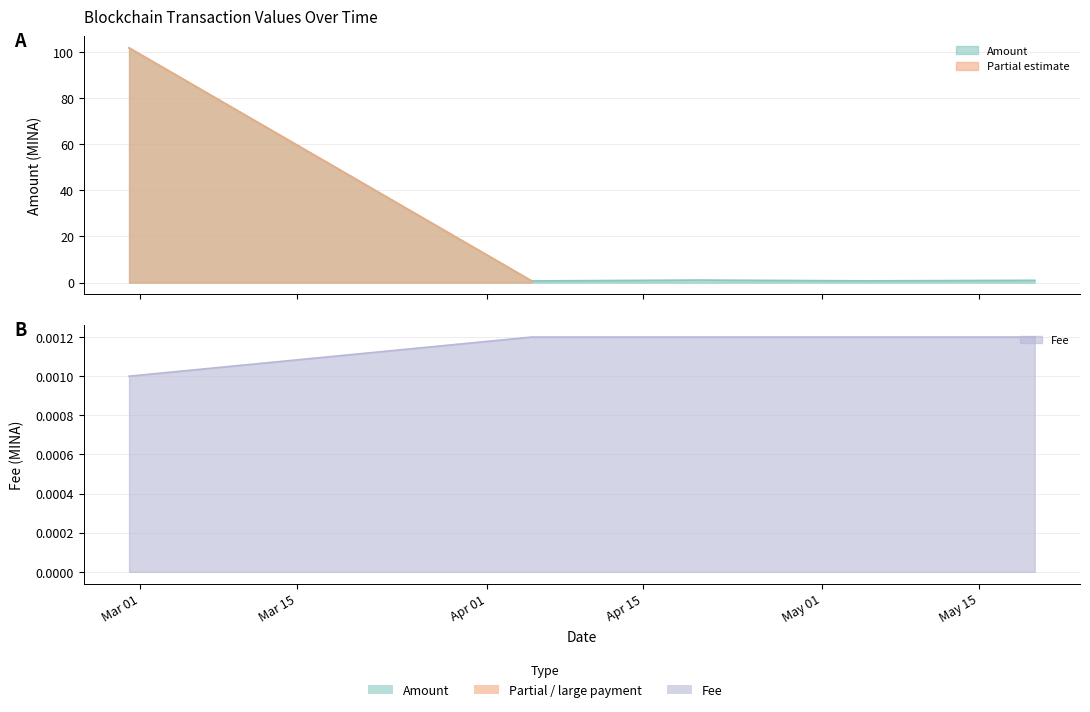

What is the spread (max minus min) of values at 2024-02-29?

101.7